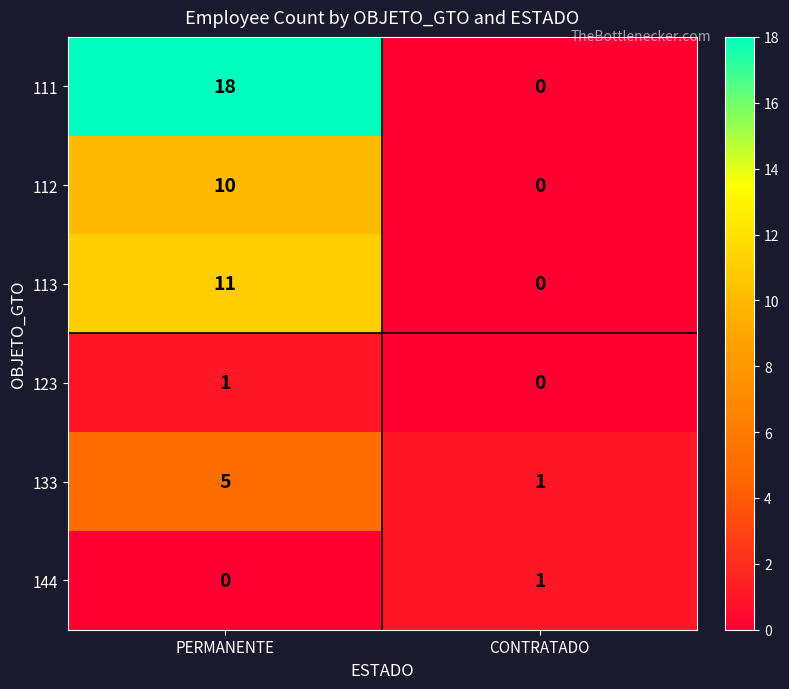

The value of 144 at PERMANENTE is 0. True or false?

True